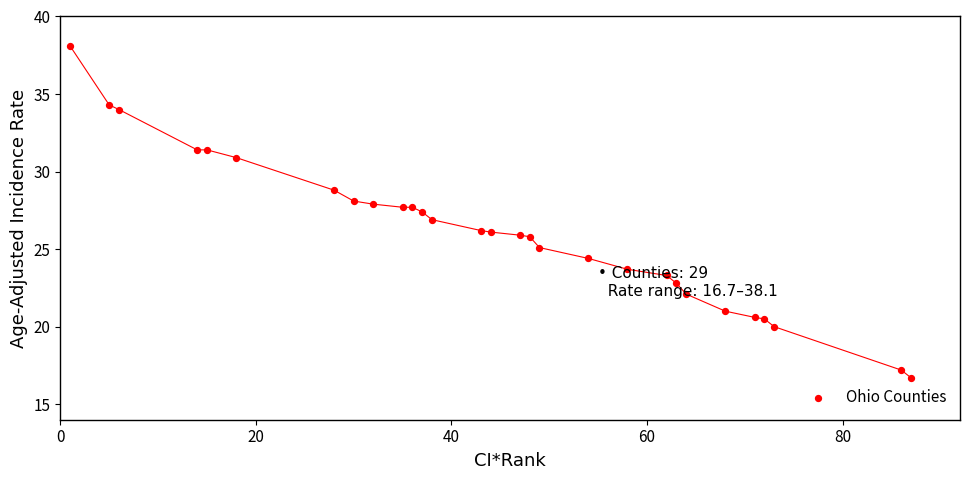

What is the range of X values (max minus min)?

86.0